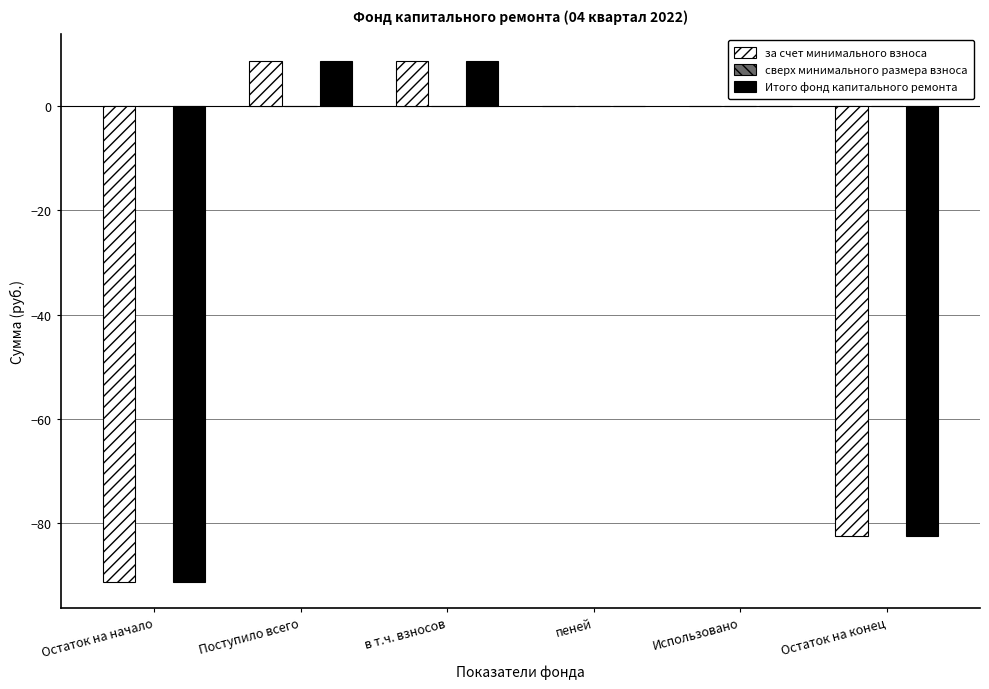

What is the greatest value displayed?

8.7